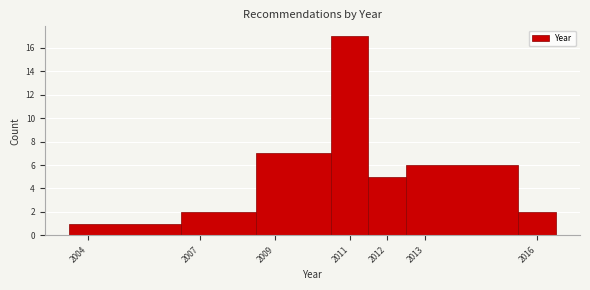

Reading left to right, transcribe this chart: for each bar, give the range it covers on the x-axis and its height. The values are not printed on the chart, so give them approximately, as read against the axis.

2003.5 to 2006.5: 1
2006.5 to 2008.5: 2
2008.5 to 2010.5: 7
2010.5 to 2011.5: 17
2011.5 to 2012.5: 5
2012.5 to 2015.5: 6
2015.5 to 2016.5: 2